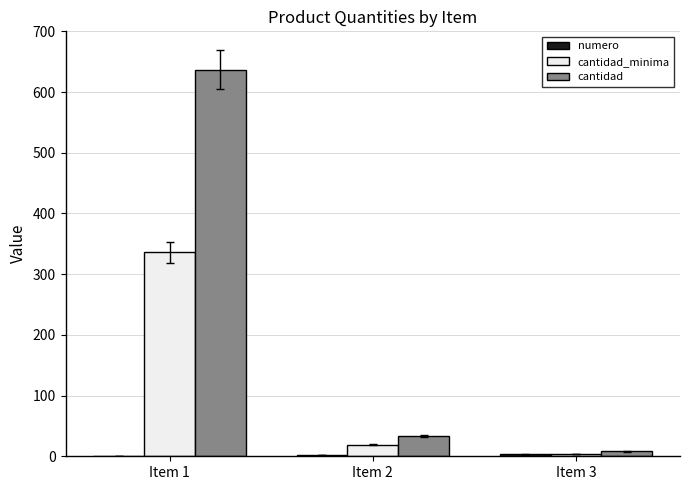

The value of cantidad_minima at Item 1 is 336. True or false?

True